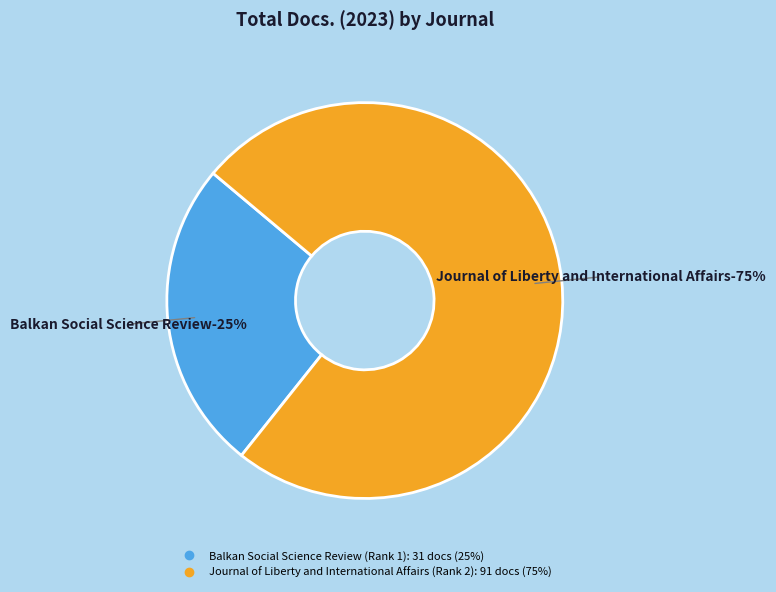

Is the sum of Balkan Social Science Review (Rank 1) and Journal of Liberty and International Affairs (Rank 2) greater than half?

Yes